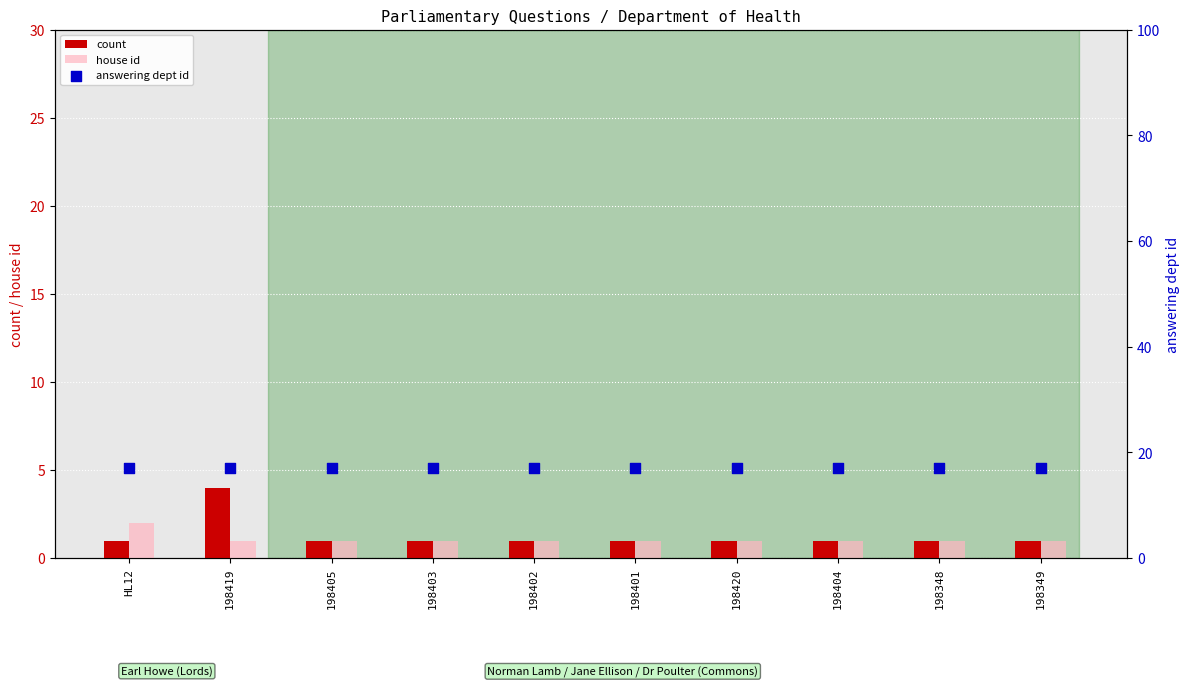

What are all the series names shown in the legend?

count, house id, answering dept id